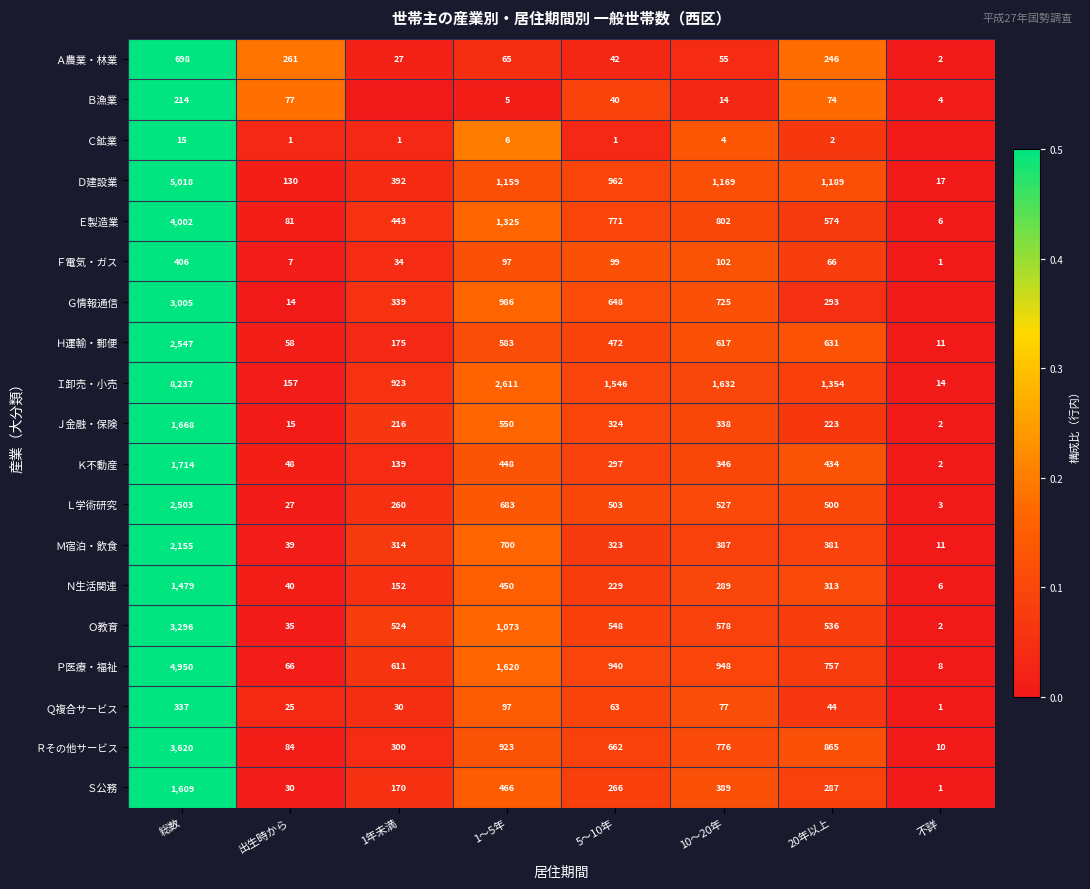

True or false: Ｑ複合サービス has a value of 337 at 総数.

True